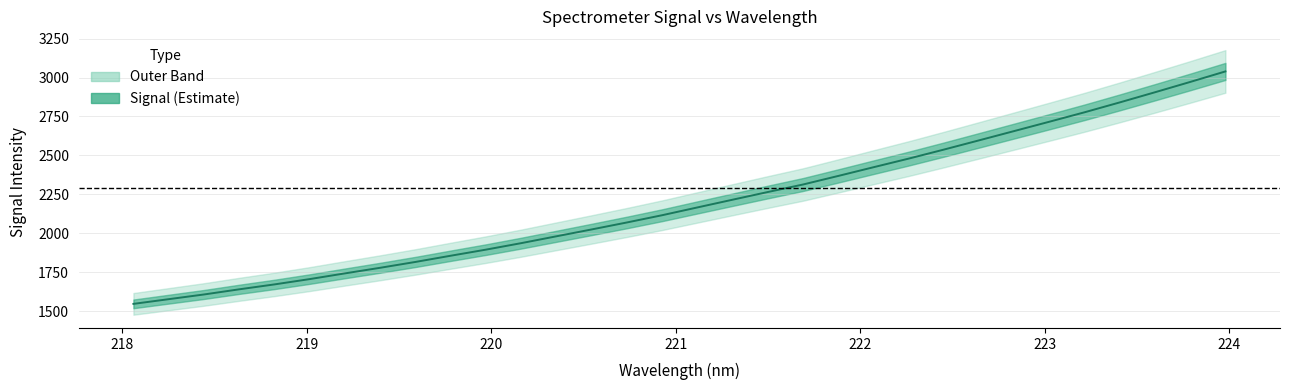

How many lines are shown in the chart?

1